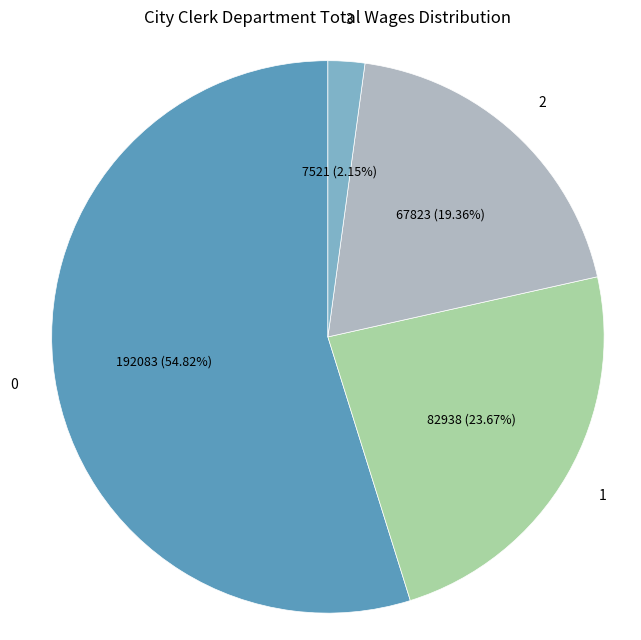

Is there any slice that represents more than half of the pie?

Yes